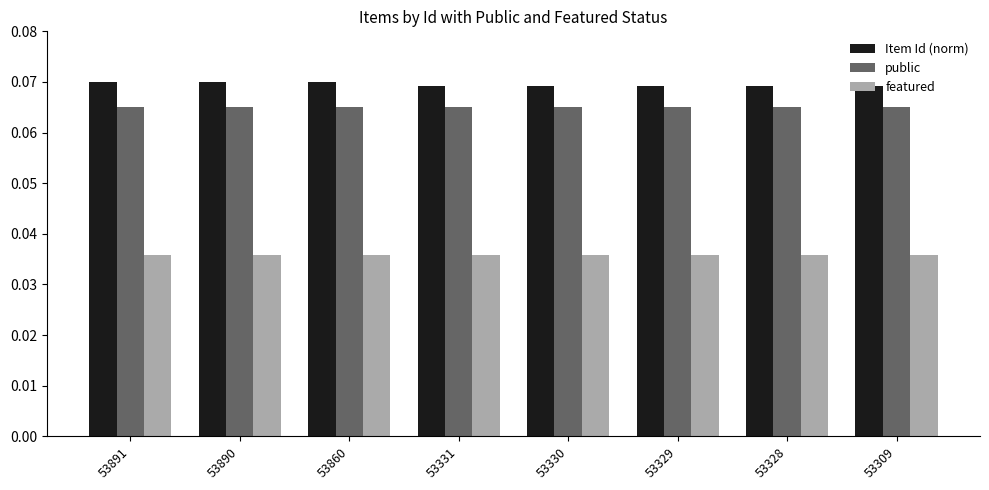

Rank the series at 53331 from highest to lowest value.

Item Id (norm), public, featured